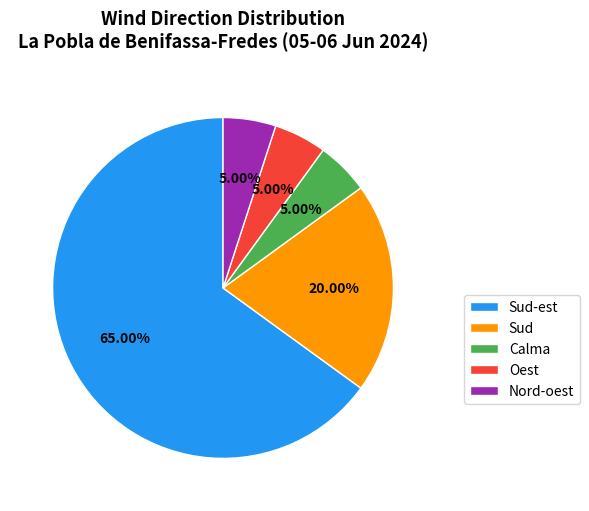

Which category has the biggest portion of the pie?

Sud-est